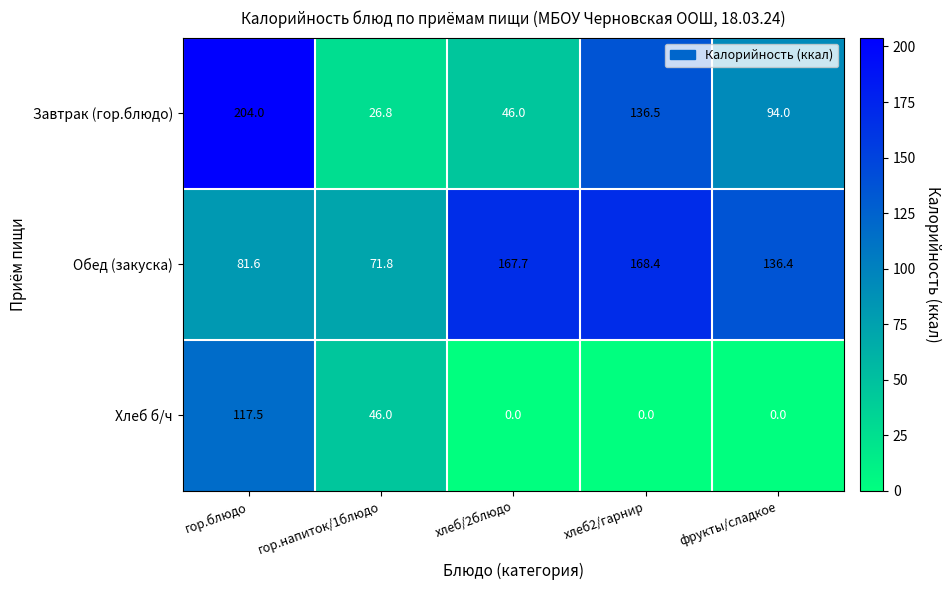

What is the maximum value for Хлеб б/ч?

117.5